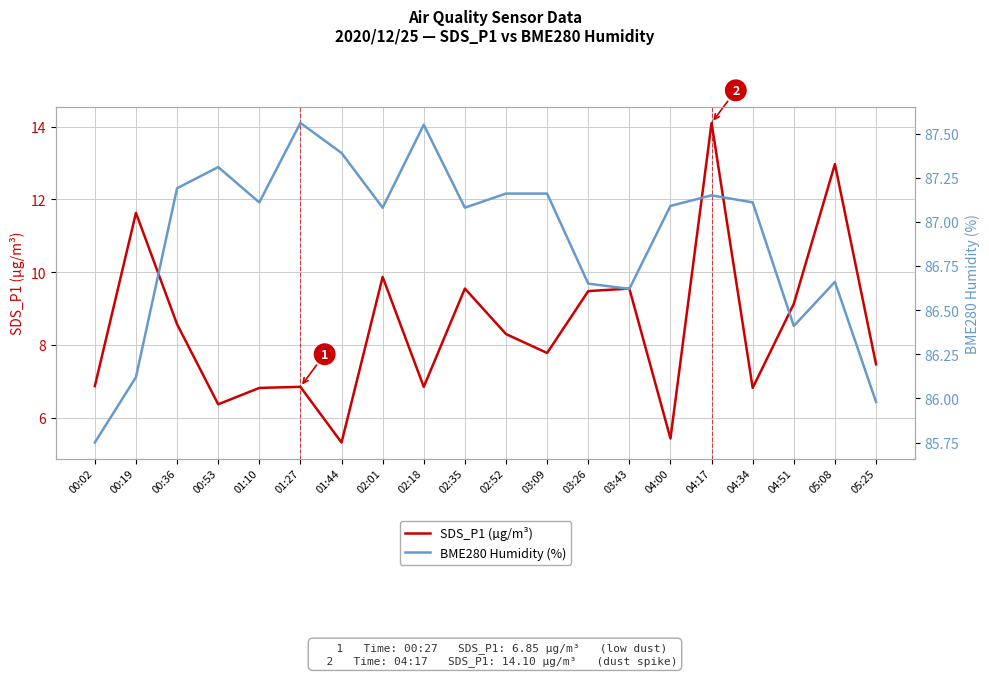

Reading left to right, list all the values displayed in this chart.

SDS_P1 (µg/m³): 6.9	11.6	8.6	6.4	6.8	6.8	5.3	9.9	6.8	9.6	8.3	7.8	9.5	9.6	5.4	14.1	6.8	9.1	13.0	7.5
BME280 Humidity (%): 85.8	86.1	87.2	87.3	87.1	87.6	87.4	87.1	87.5	87.1	87.2	87.2	86.7	86.6	87.1	87.2	87.1	86.4	86.7	86.0